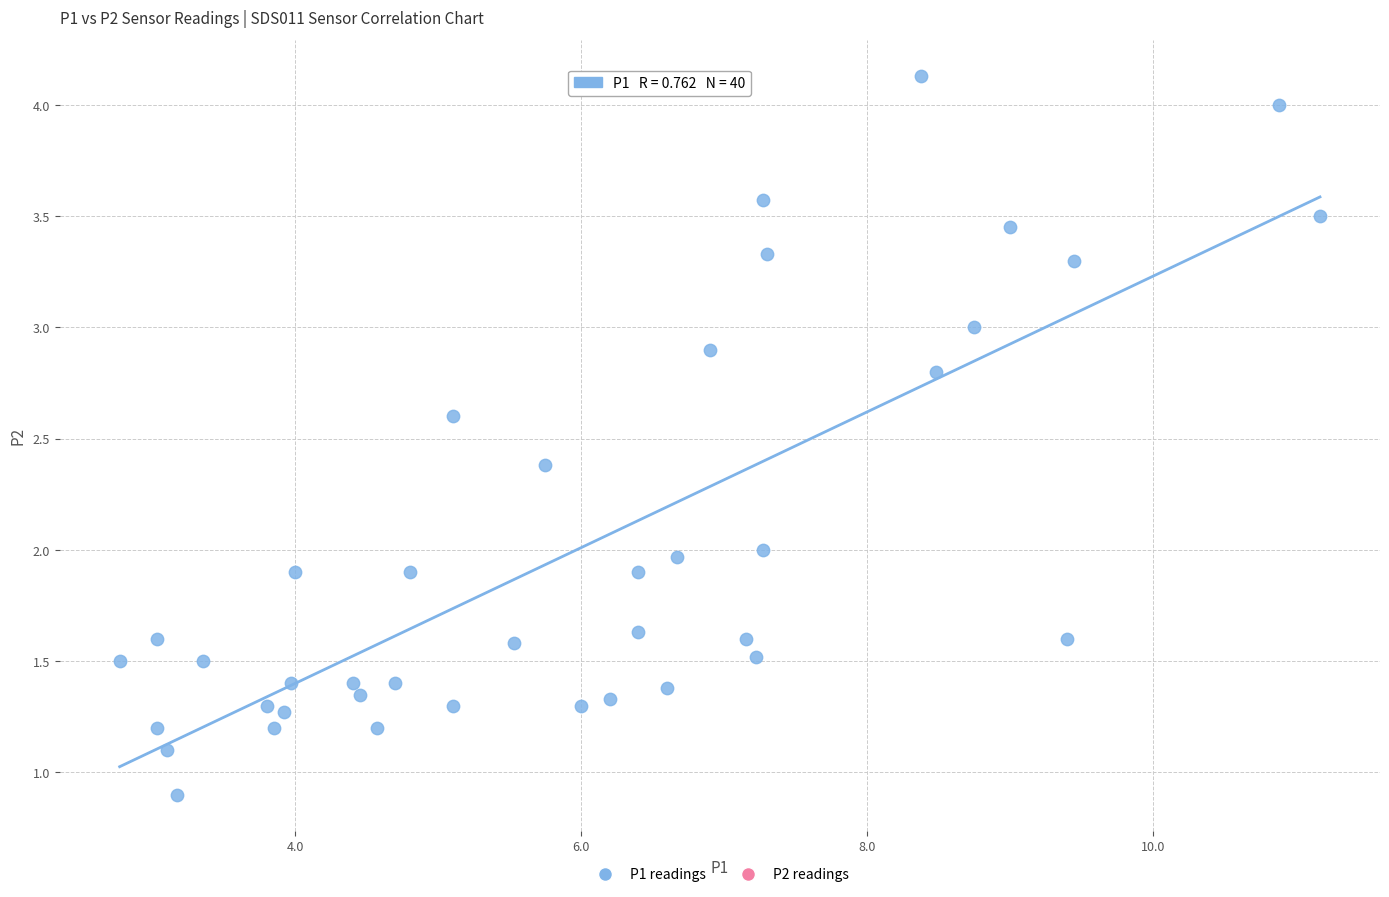

What is the range of X values (max minus min)?

8.4